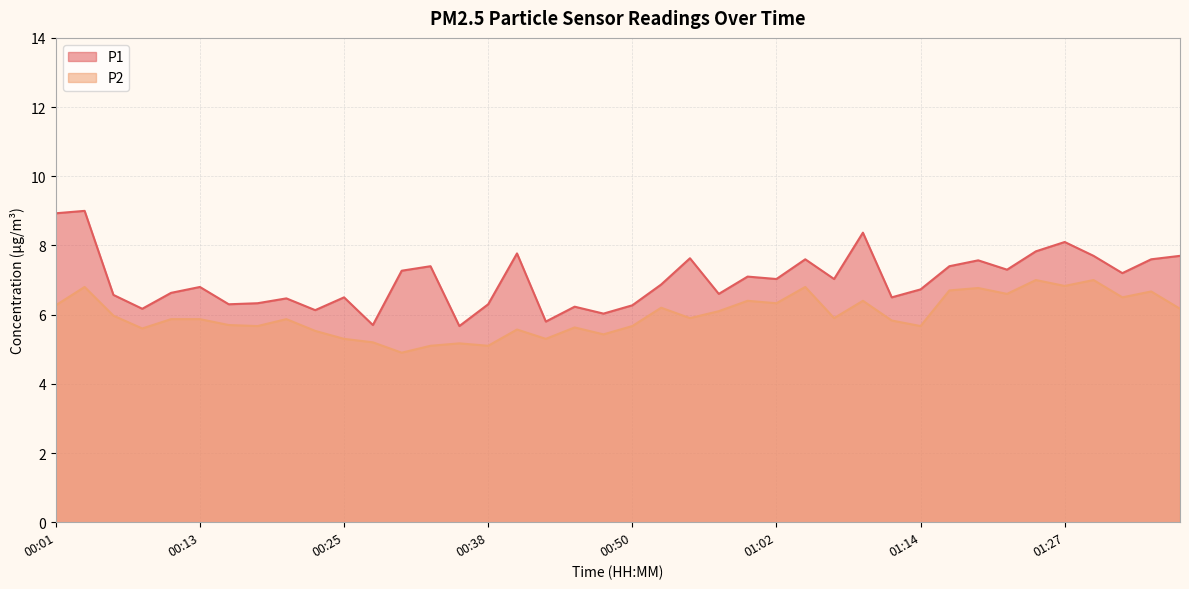

At which label is P2 closest to 5?

00:30